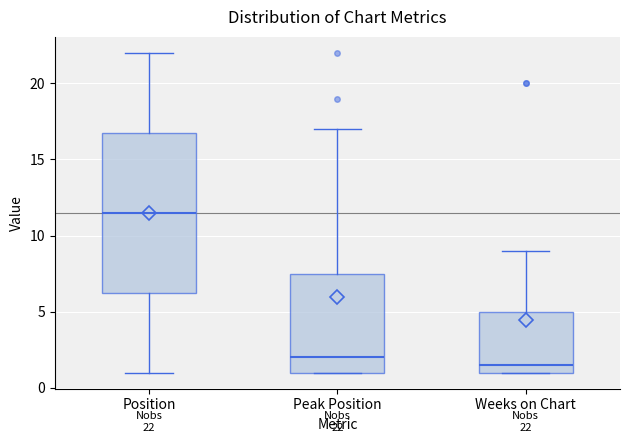

Which box has the highest median line?

Position